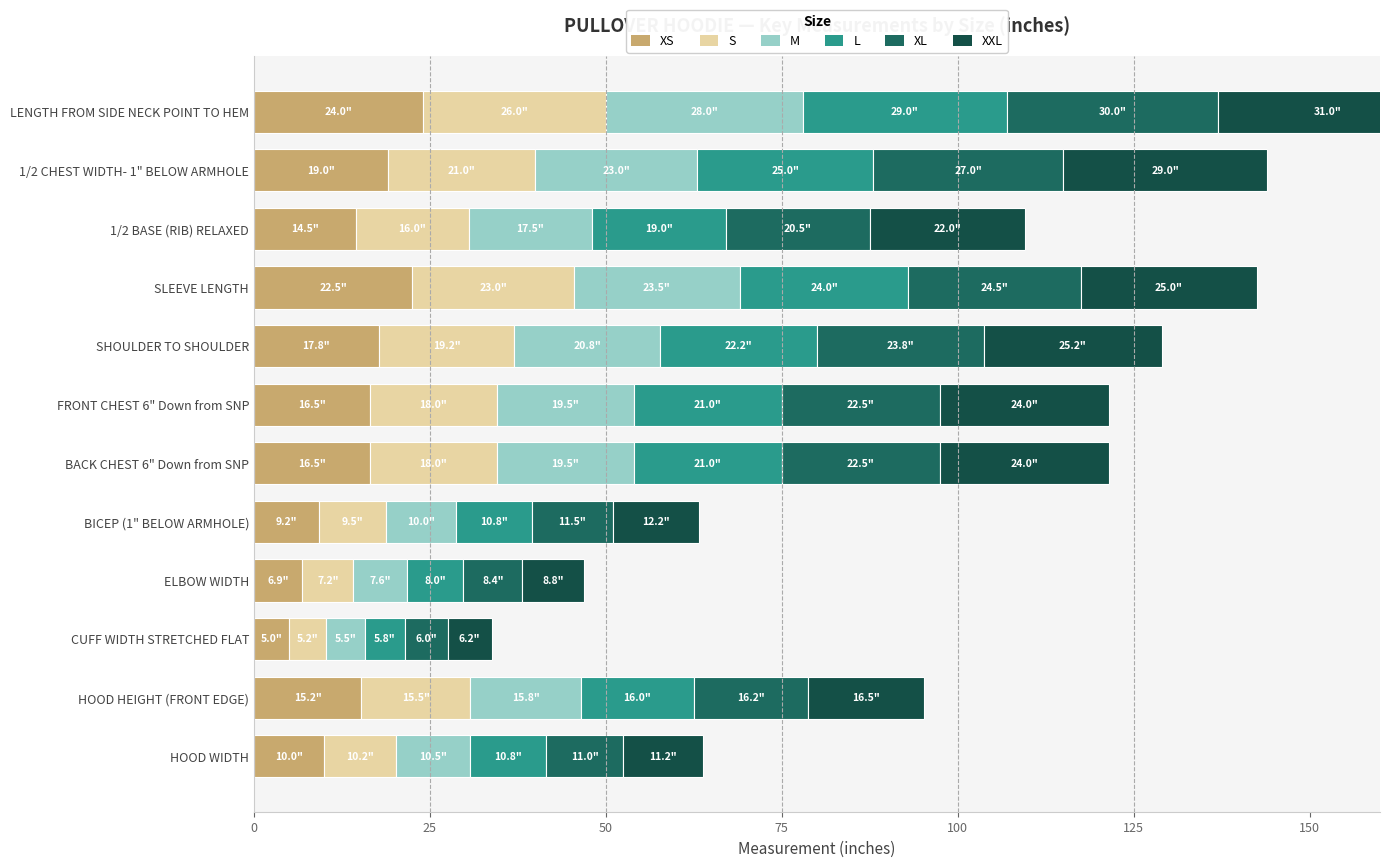

The value of XS at 1/2 BASE (RIB) RELAXED is 3.2. True or false?

False